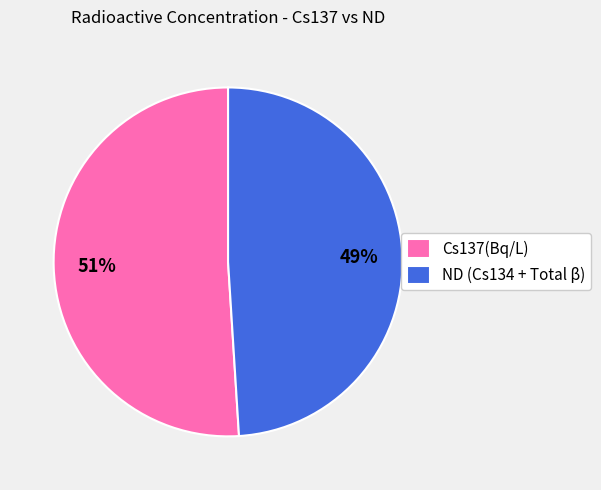

Do Cs137(Bq/L) and ND (Cs134 + Total β) together represent more than half of the pie?

Yes